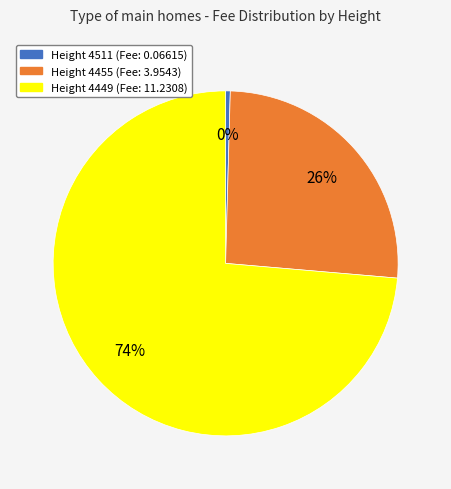

To the nearest percent, what is the average slice percentage?

33%